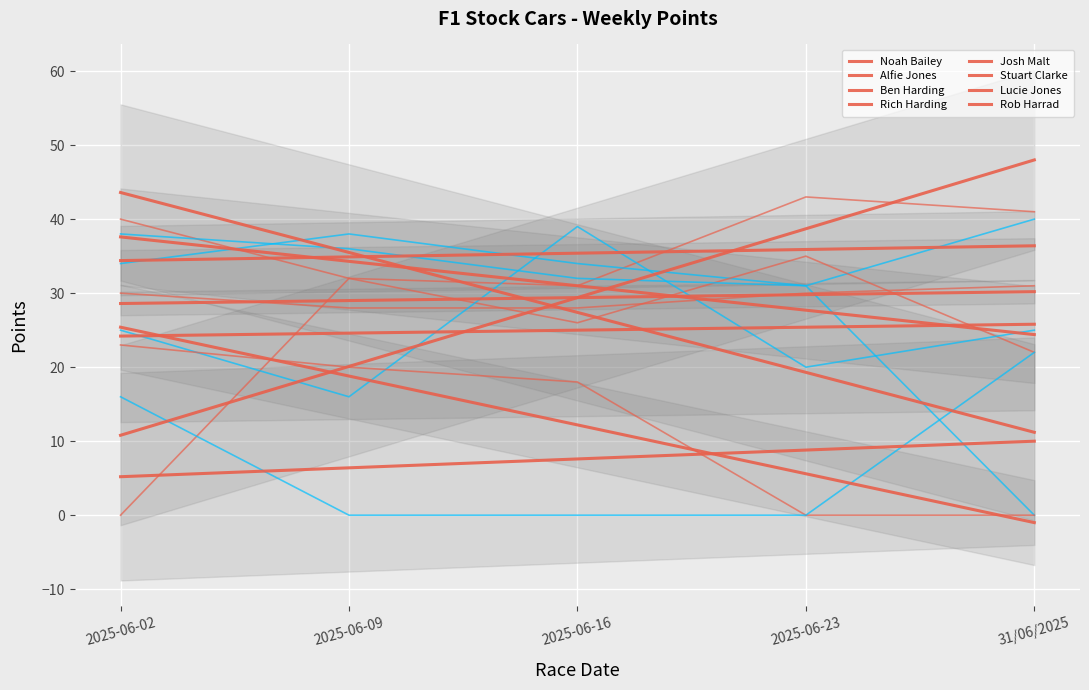

At which label does 31/06/2025 first exceed 25?

Noah Bailey